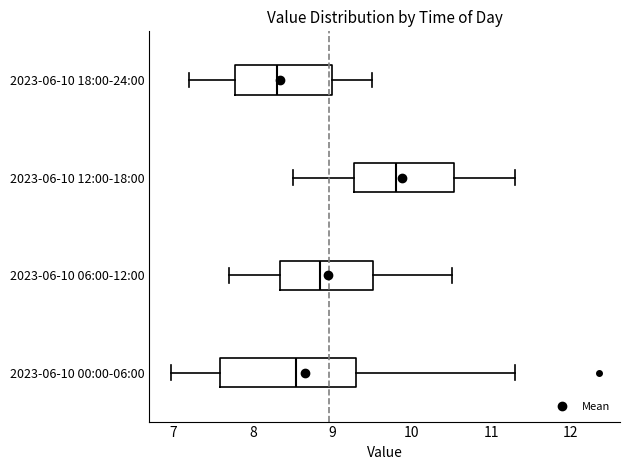

Where does the right whisker of the box for 2023-06-10 18:00-24:00 end on the x-axis? The values are not printed on the chart, so give them approximately, as read against the axis.

9.5